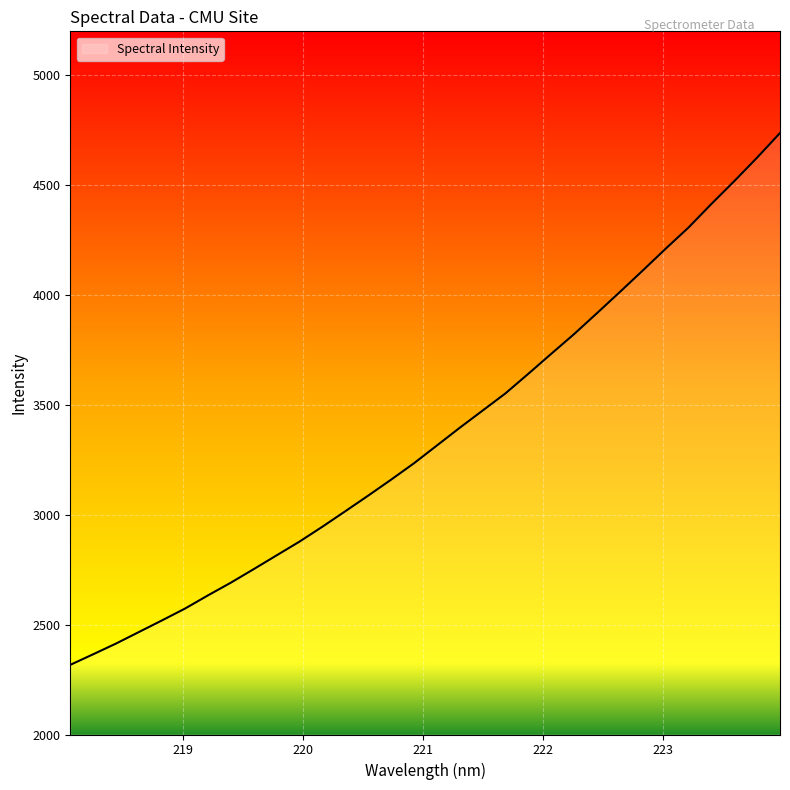

What is the maximum value shown in the chart?

4737.1